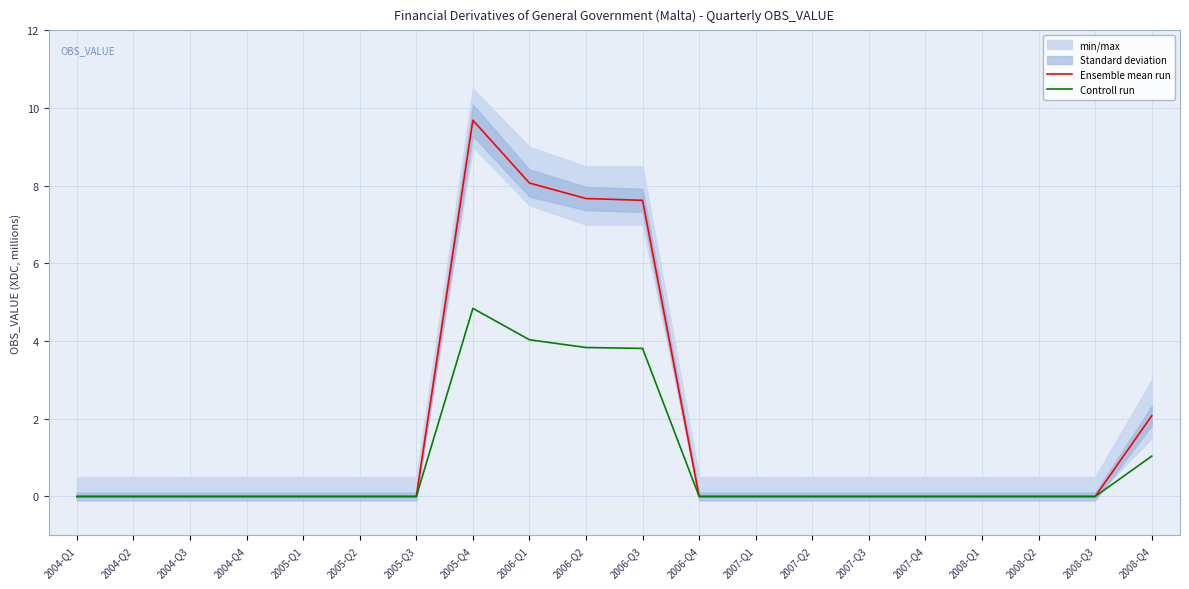

Which category has the lowest value in the Controll run series?

2004-Q1